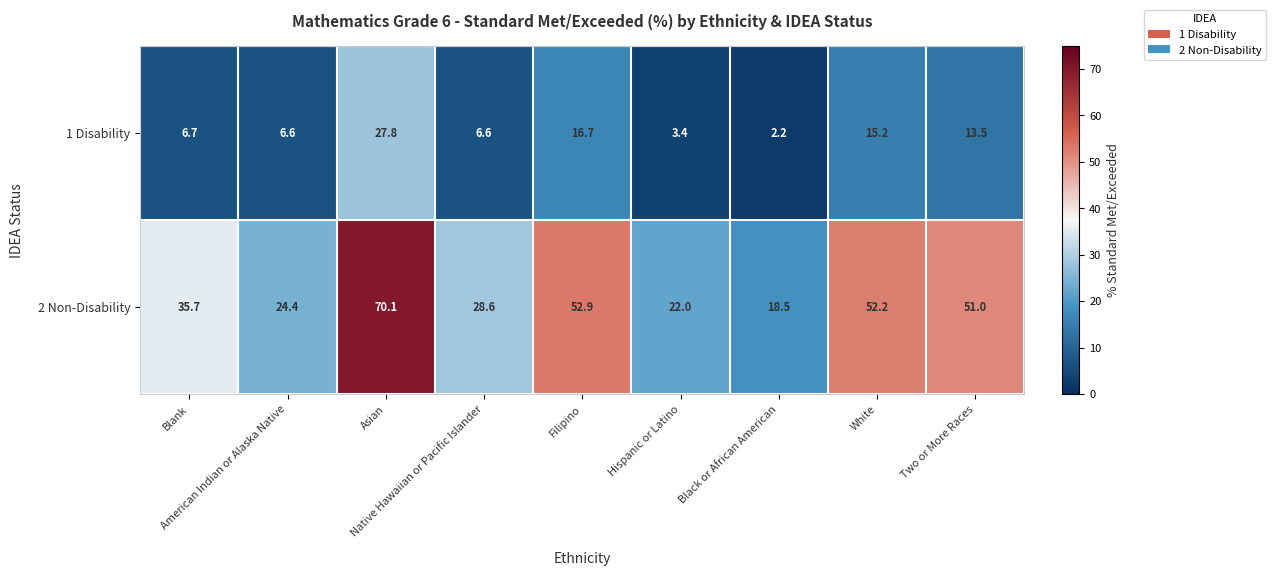

At how many categories does at least one series exceed 61?

1